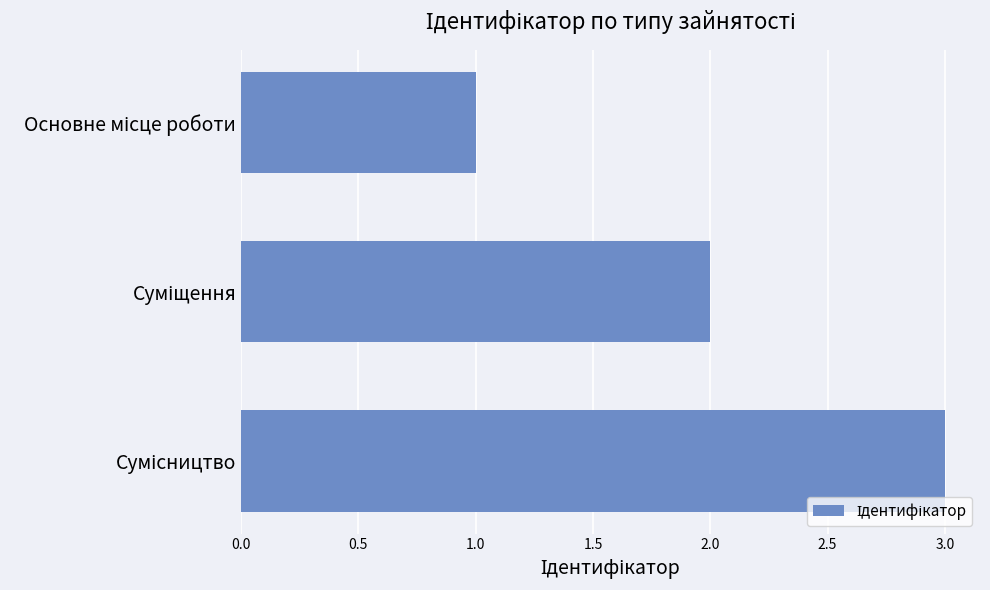

What is the greatest value displayed?

3